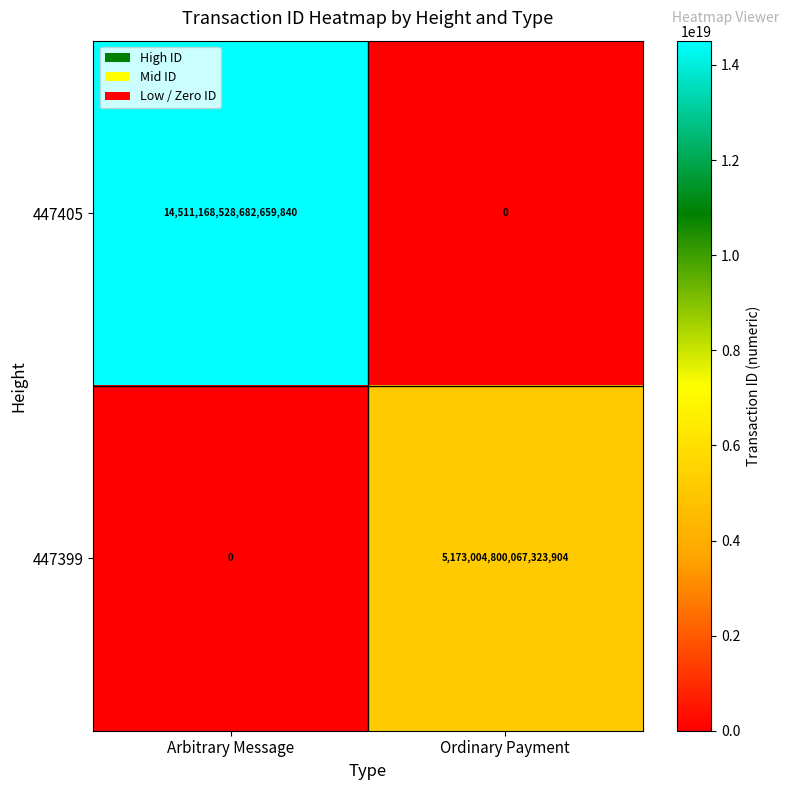

At Arbitrary Message, list the series in order from smallest to largest.

447399, 447405